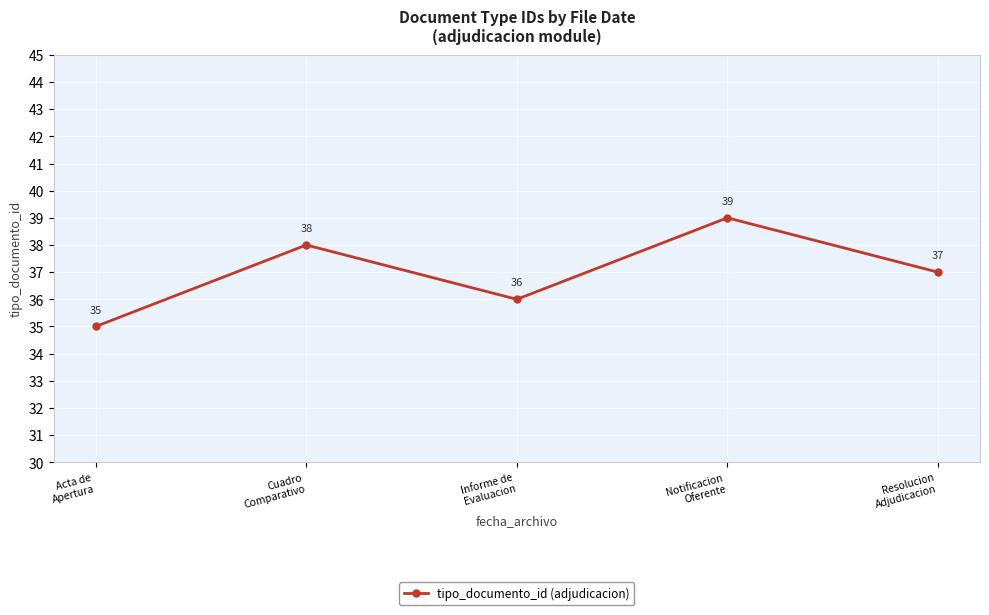

Reading left to right, what are all the values shown in this chart?

Acta de
Apertura=35	Cuadro
Comparativo=38	Informe de
Evaluacion=36	Notificacion
Oferente=39	Resolucion
Adjudicacion=37